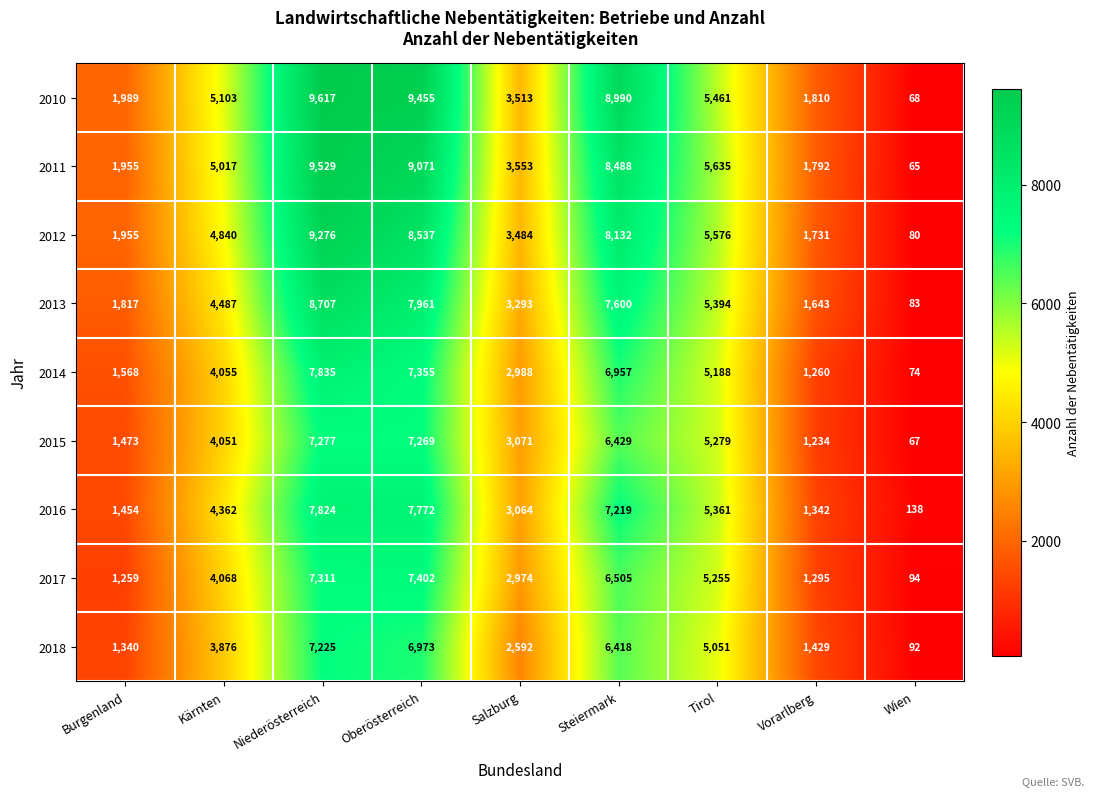

True or false: 2015 has a value of 7277 at Niederösterreich.

True